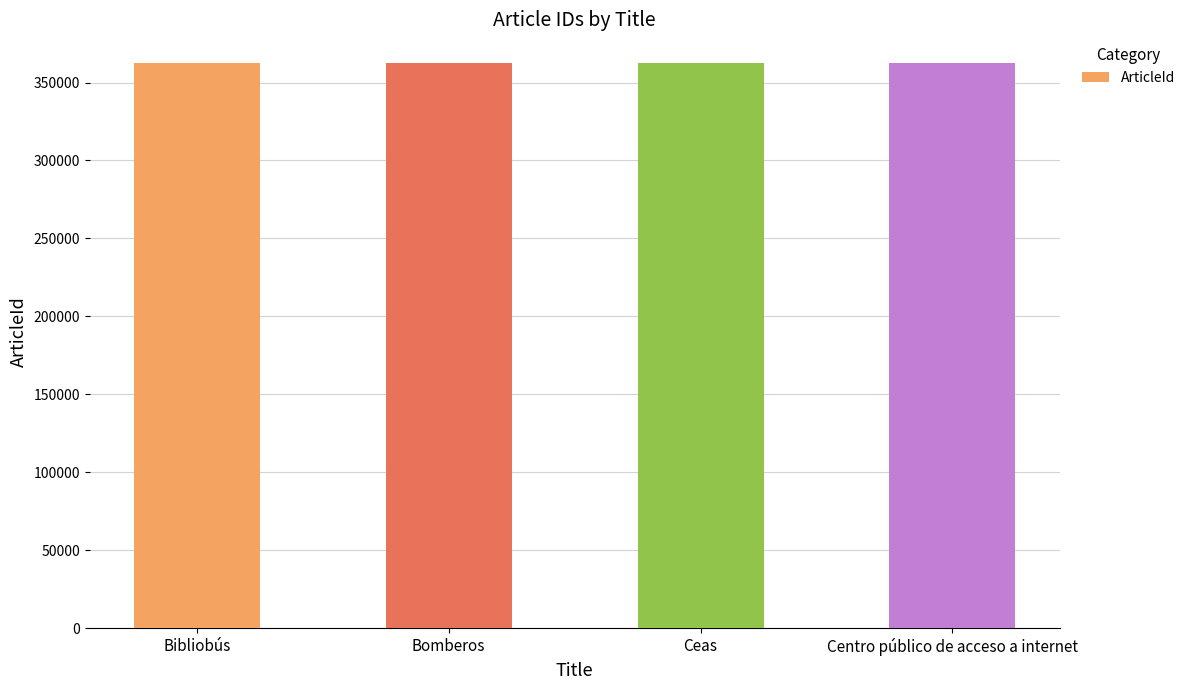

How many categories are shown in the chart?

4